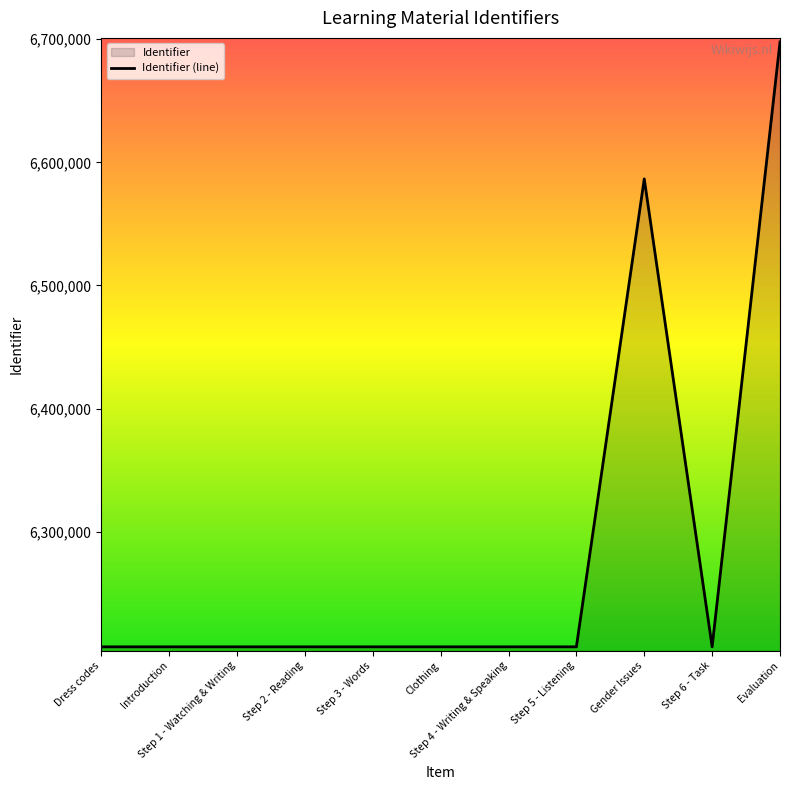

What is the difference between the values at Introduction and Dress codes?

1